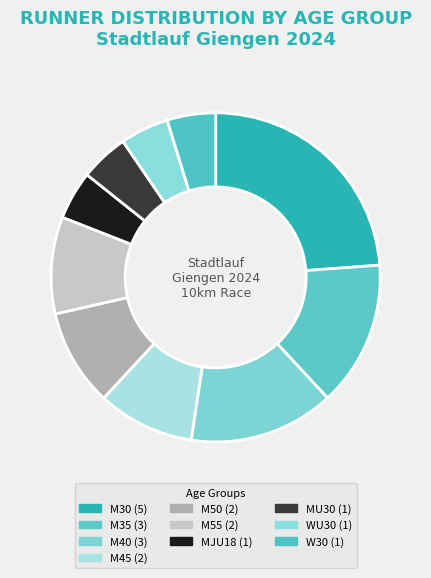

What percentage is the M50 slice, to the nearest percent?

10%